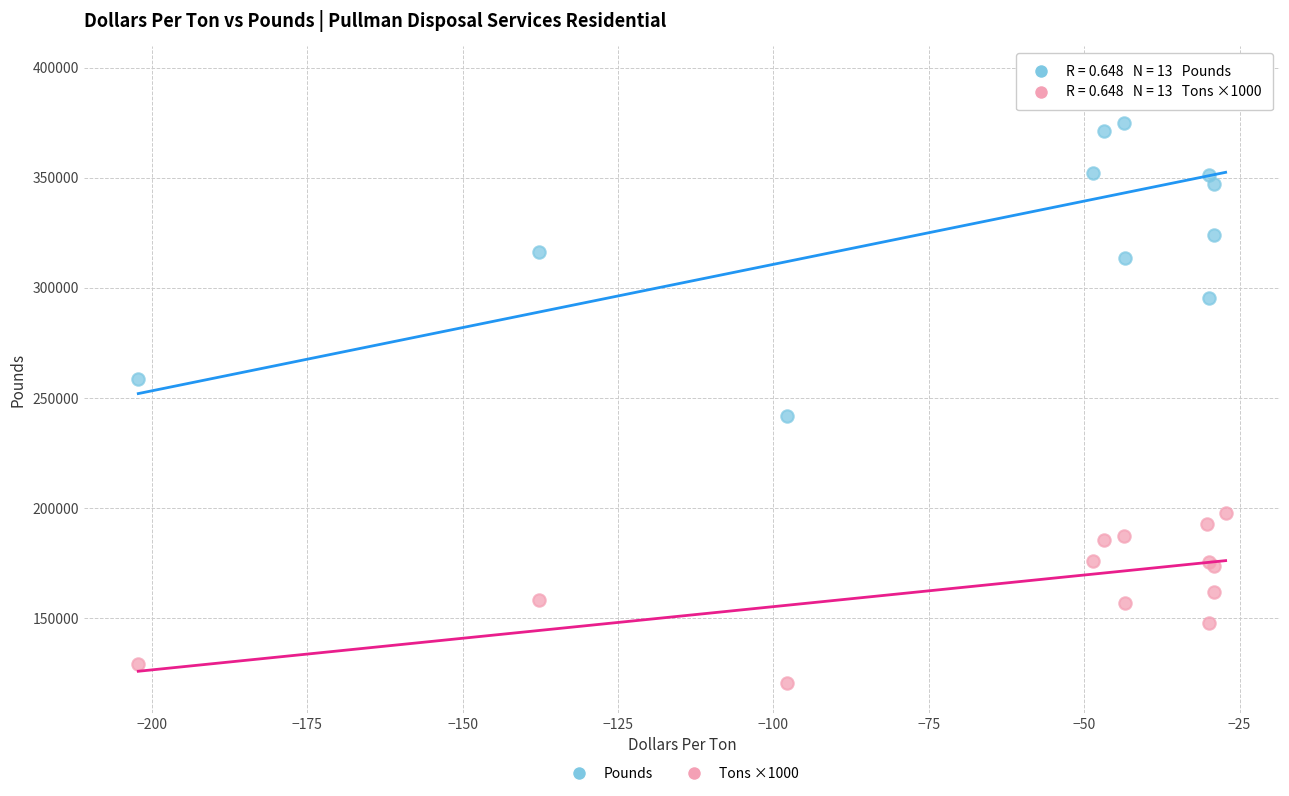

Which series contains the lowest Y value?

Tons ×1000